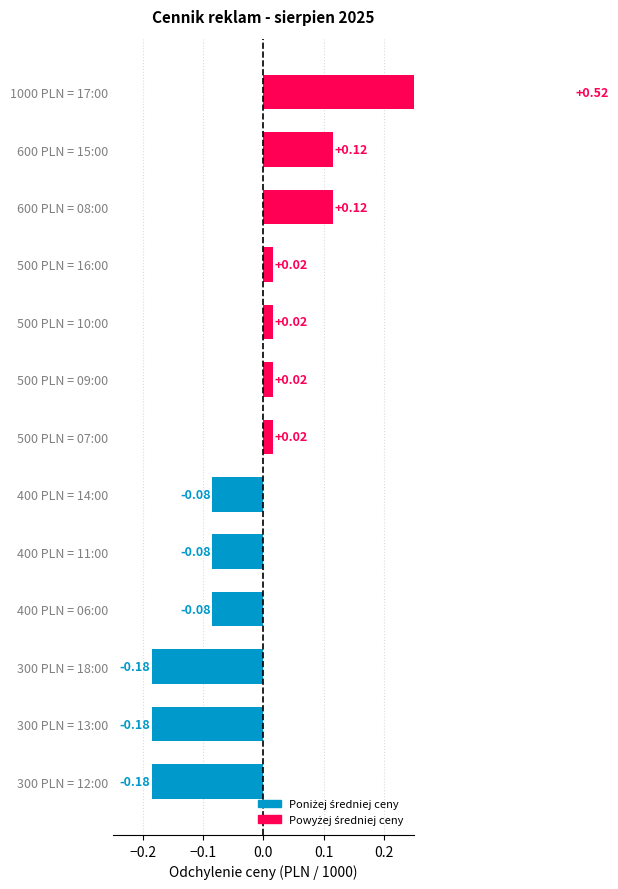

How many values are below 0?

6